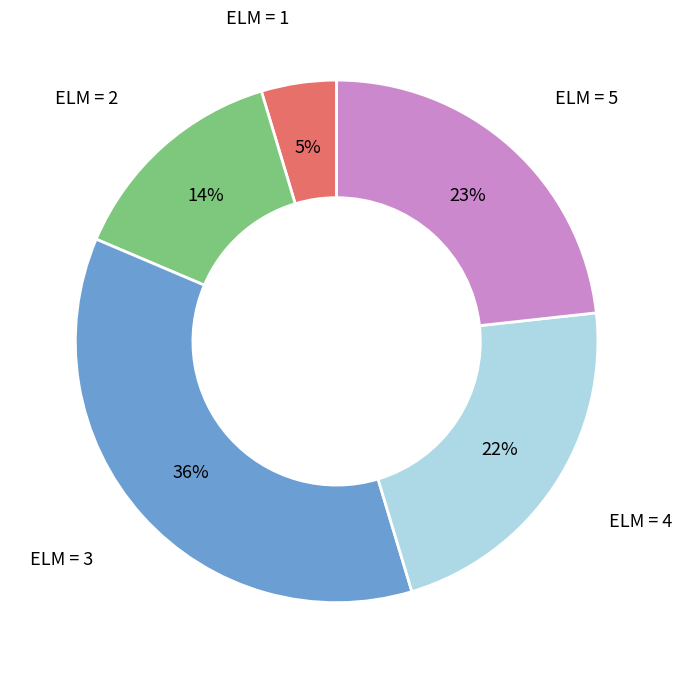

Do ELM = 3 and ELM = 1 together represent more than half of the pie?

No